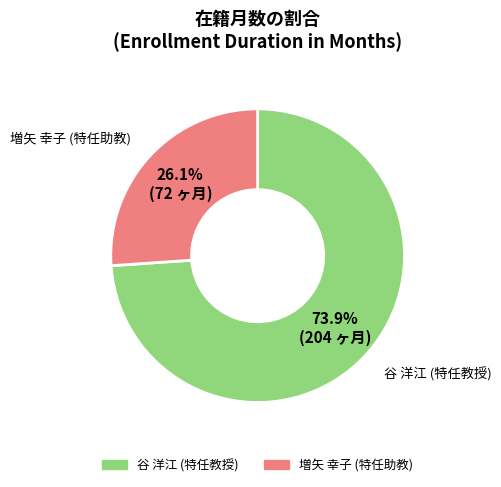

Does 谷 洋江 (特任教授) account for over 50% of the chart?

Yes